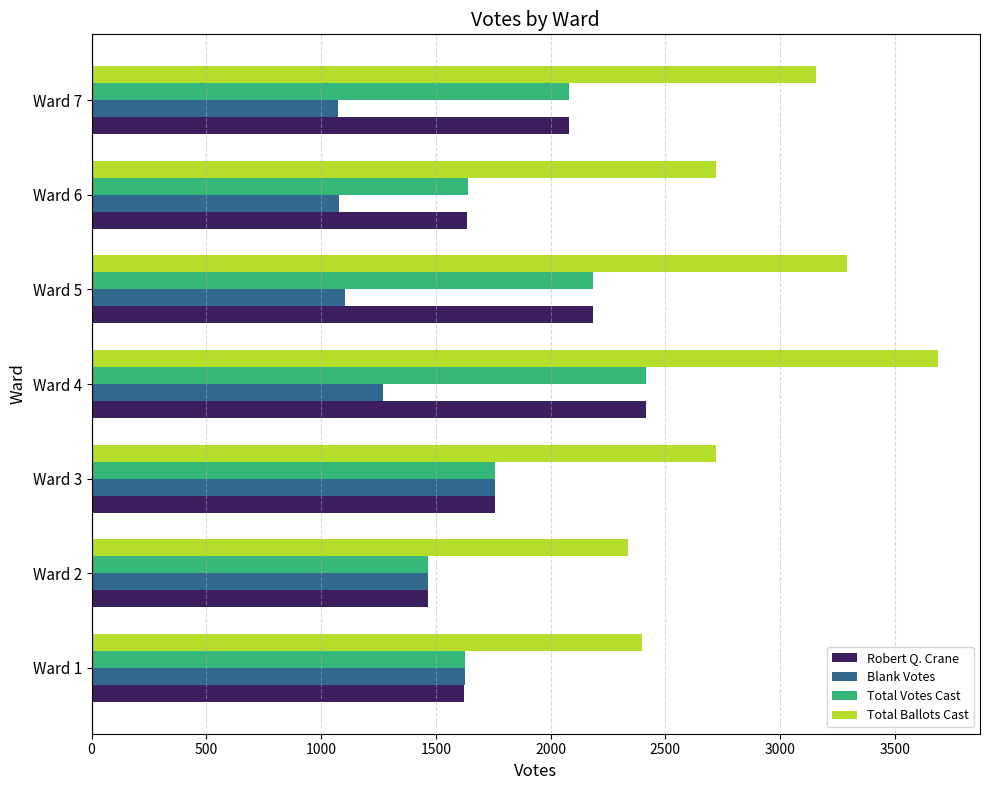

Between Ward 2 and Ward 4, which series saw the biggest shift?

Total Ballots Cast